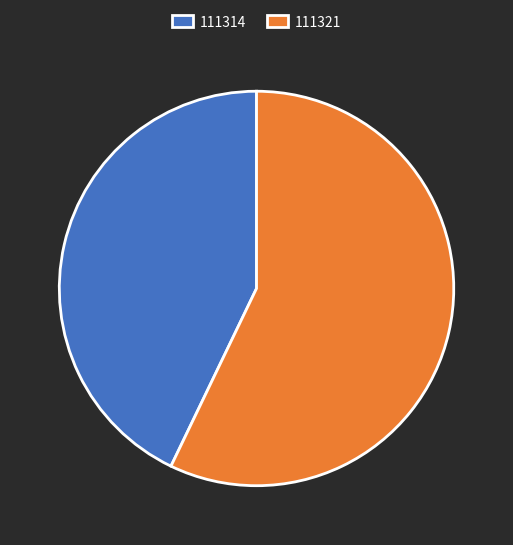

Which category has the biggest portion of the pie?

111321